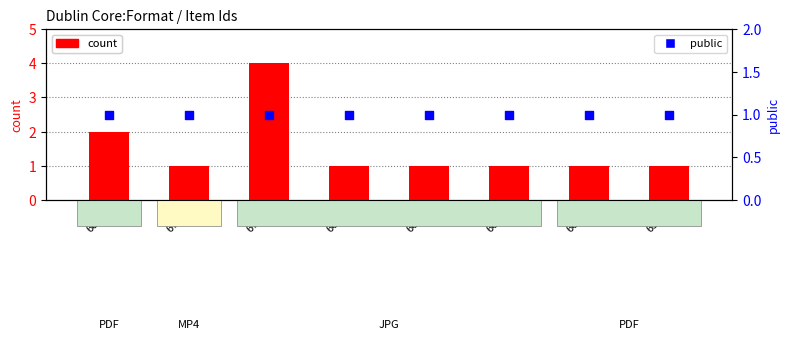

Which series contains the lowest Y value?

count